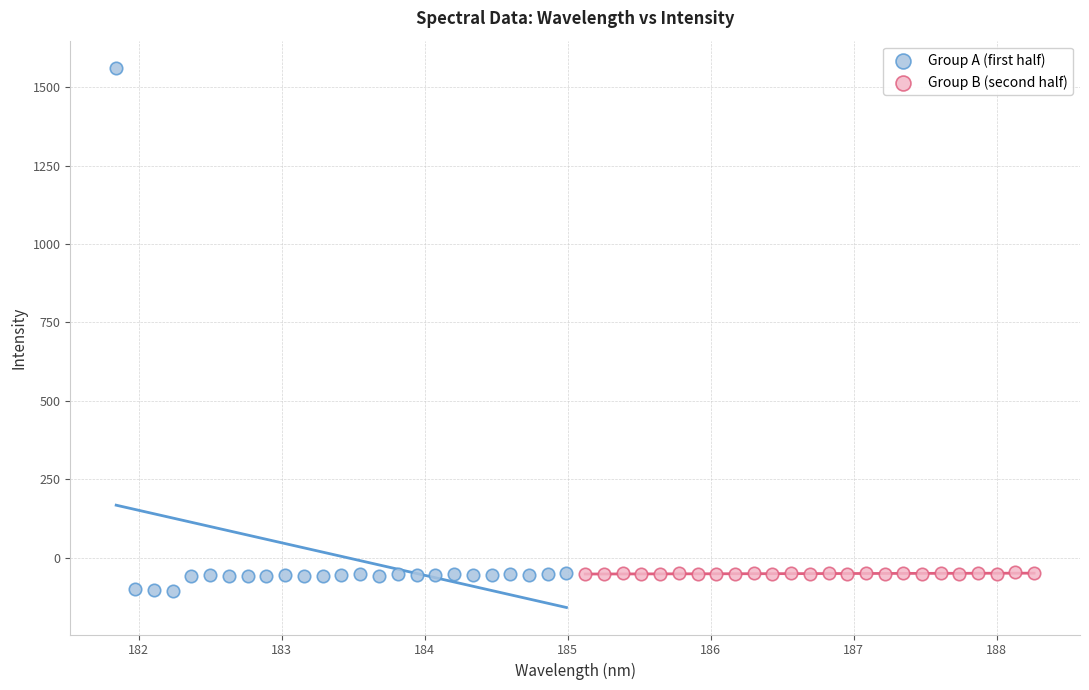

What are all the series names shown in the legend?

Group A (first half), Group B (second half)